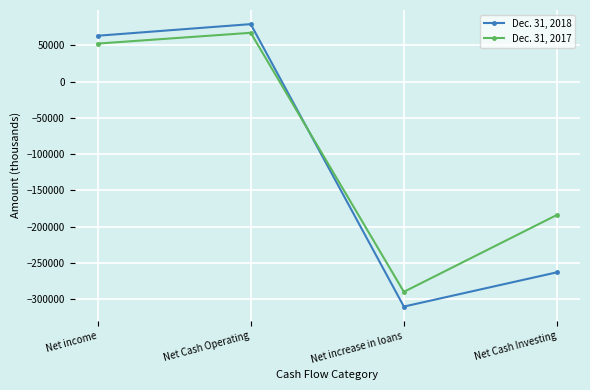

True or false: Dec. 31, 2018 has more than 2 points higher than both neighbors.

False